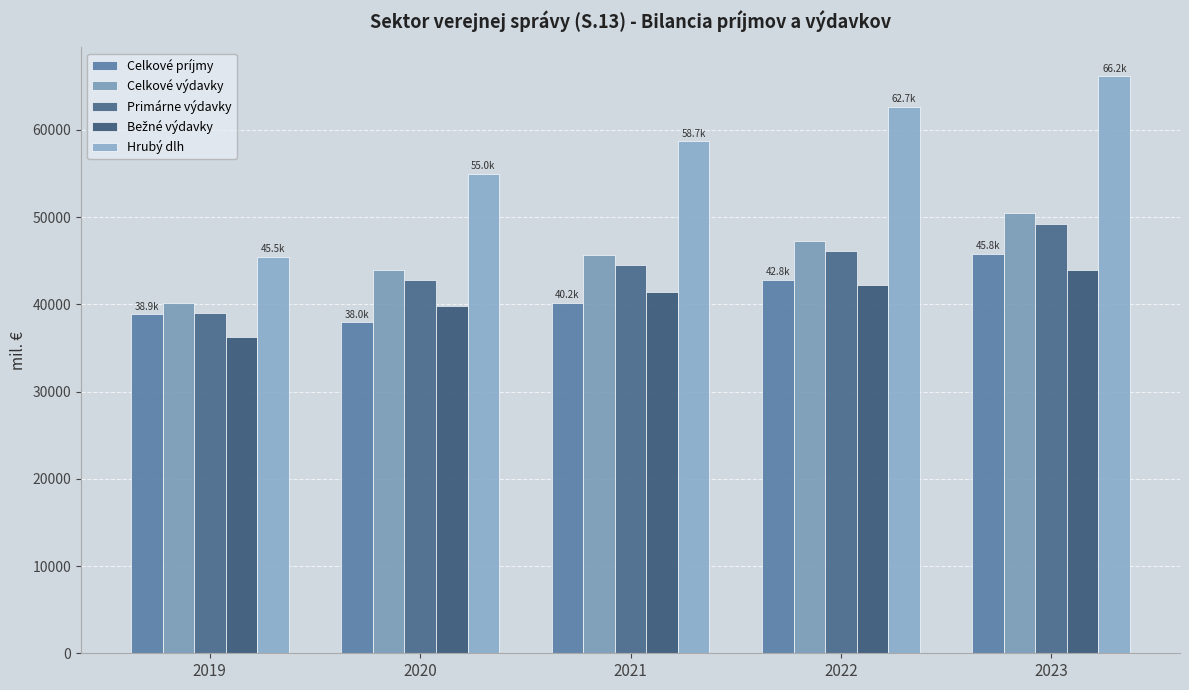

At which label is Celkové výdavky closest to 45275?

2021